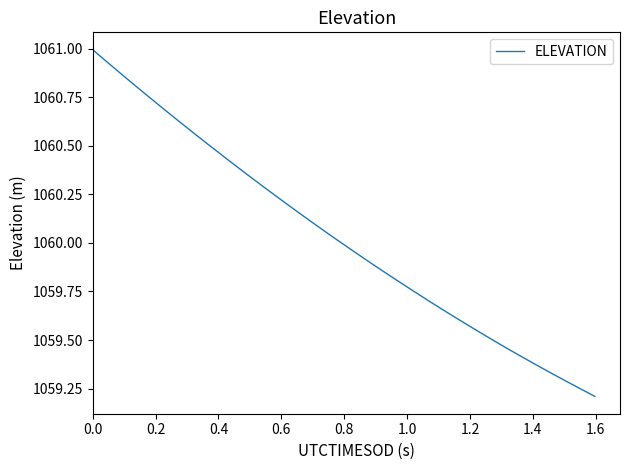

True or false: the data has more than 2 interior local peaks.

False